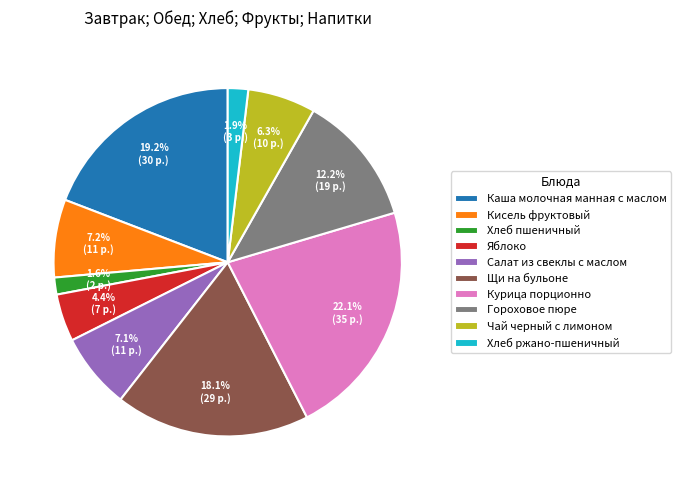

To the nearest percent, what portion does Кисель фруктовый represent?

7%